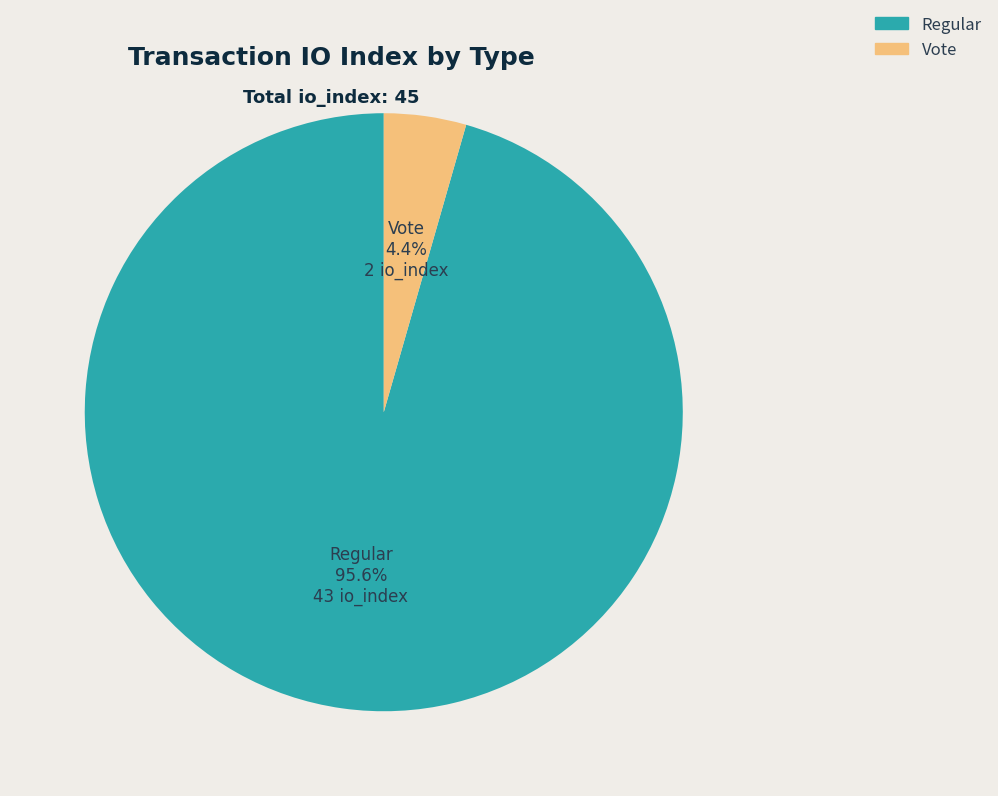

What is the smallest slice in the pie chart?

Vote